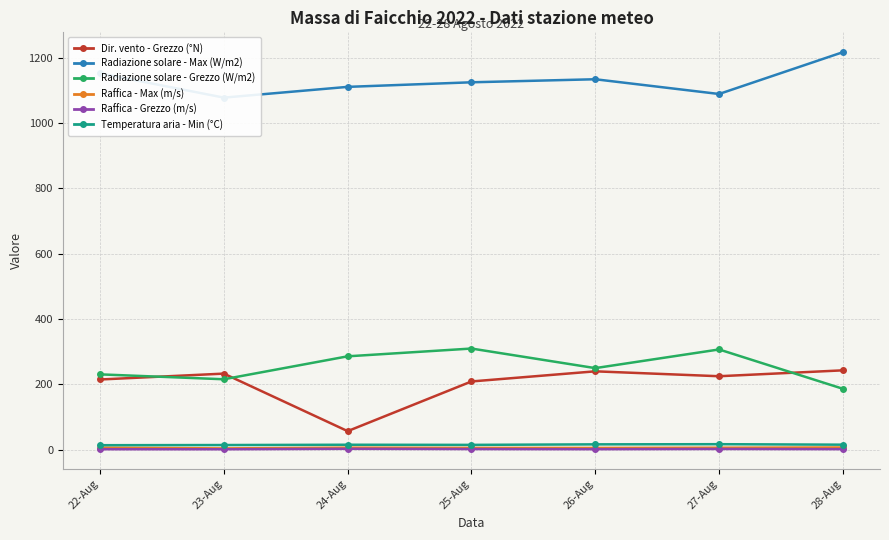

True or false: Radiazione solare - Max (W/m2) and Raffica - Grezzo (m/s) intersect in this chart.

False